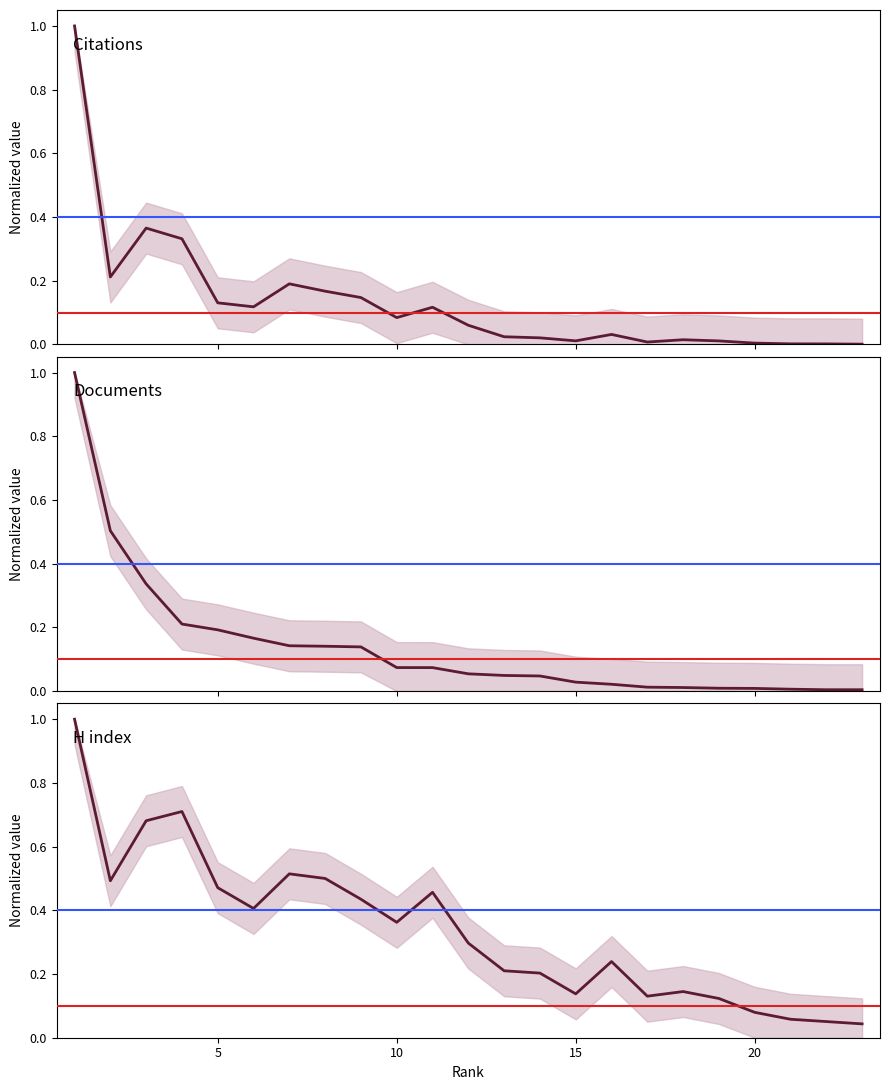

How many times do Documents and Citations cross each other?

8